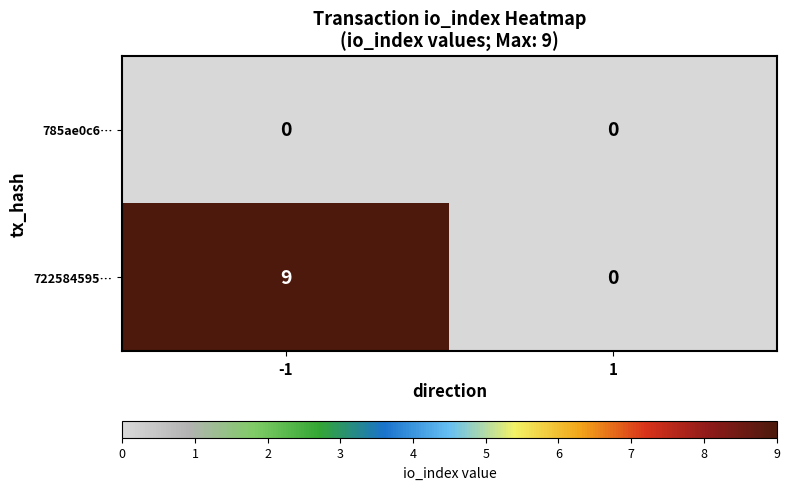

Read the 722584595… value at -1.

9